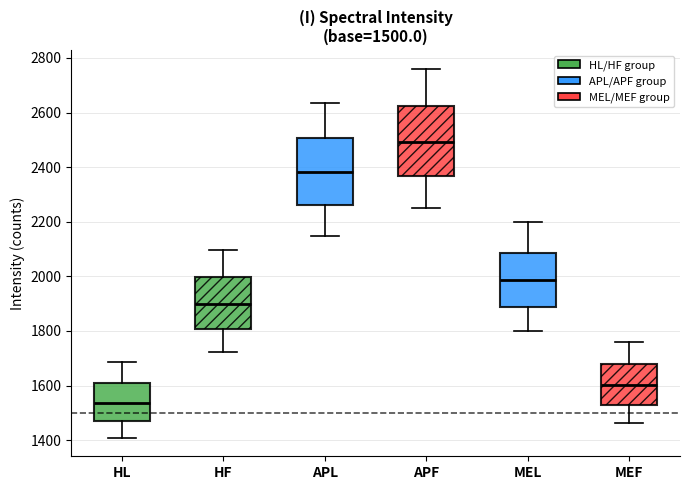

Which box has the lowest median line?

HL